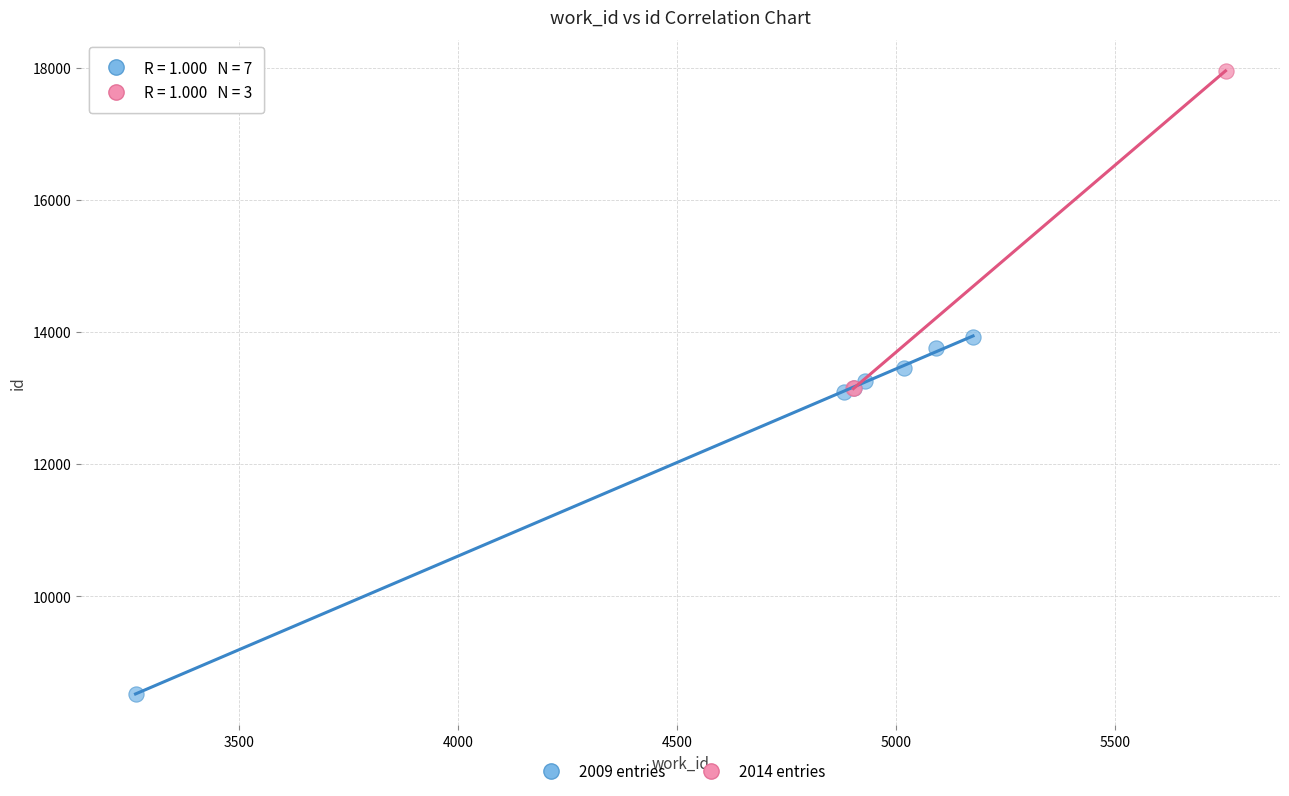

Which series contains the lowest Y value?

2009 entries